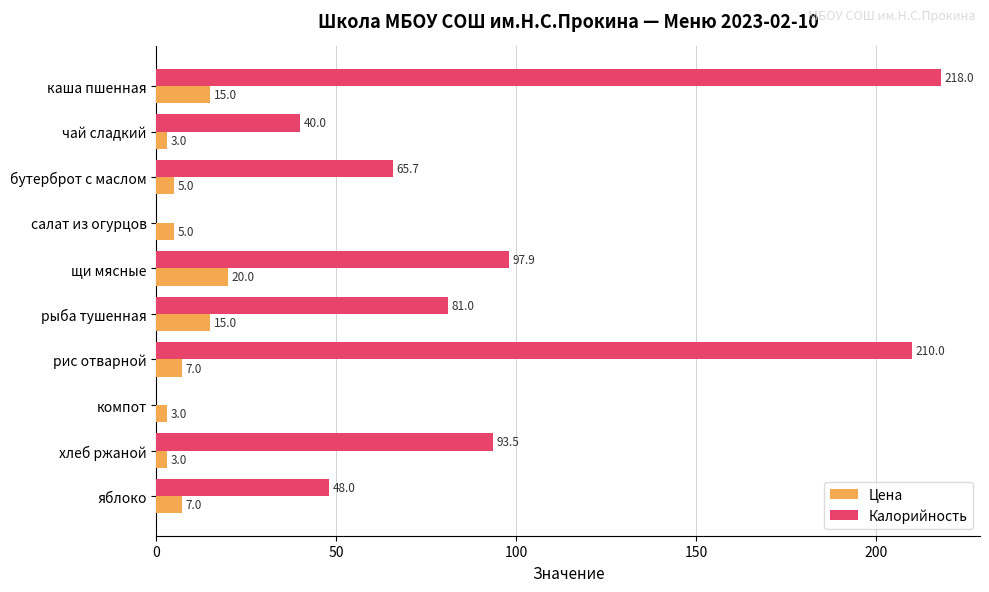

True or false: Калорийность has a value of 121.7 at рис отварной.

False